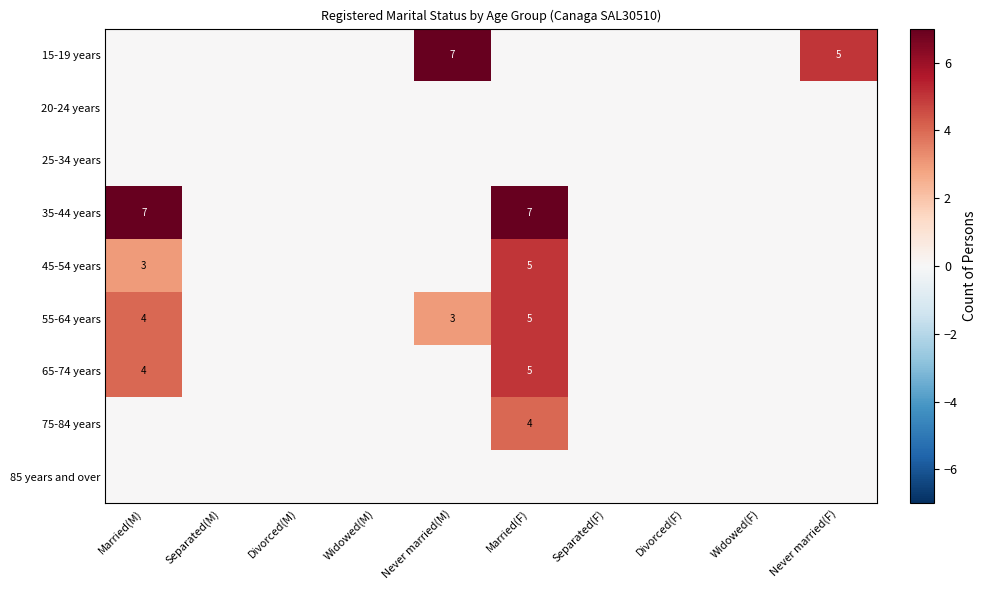

True or false: 55-64 years has a value of 2 at Married(M).

False